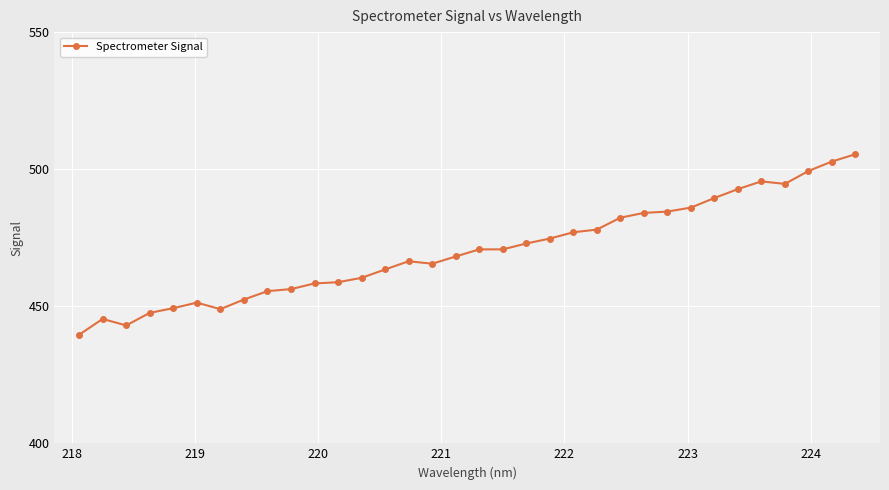

What is the value of the 13th point from the left?

460.4